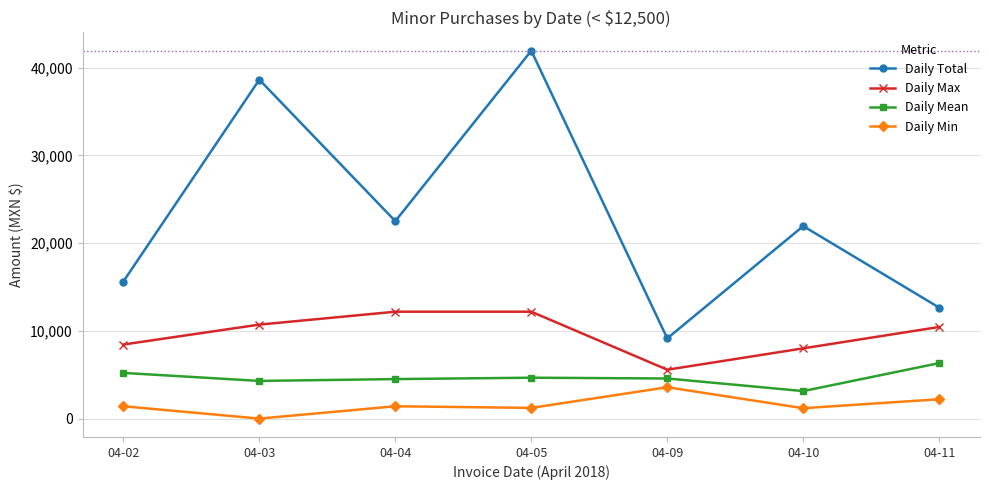

At how many categories does at least one series exceed 2704?

7